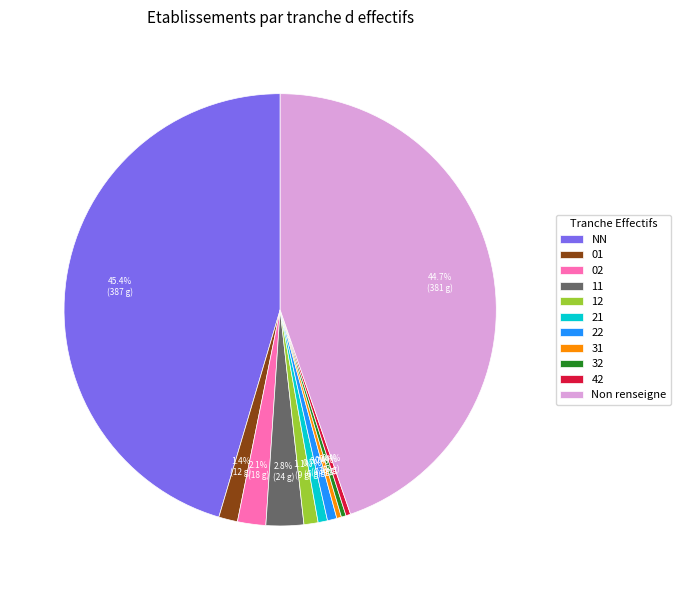

To the nearest percent, what percentage of the pie is 01?

1%